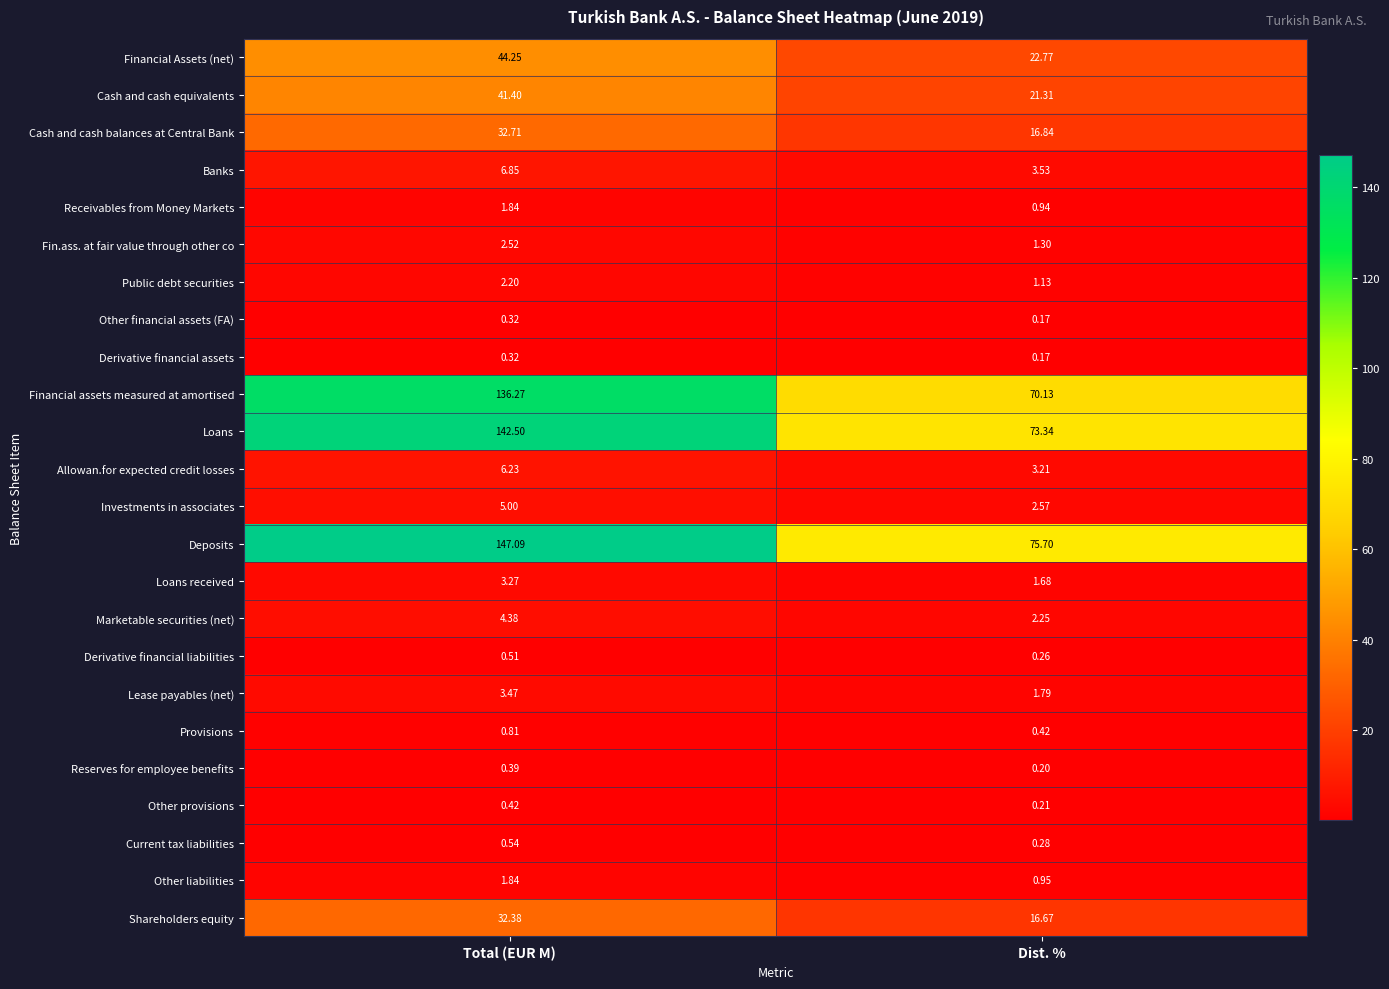

At which label does Allowan.for expected credit losses first exceed 6?

Total (EUR M)